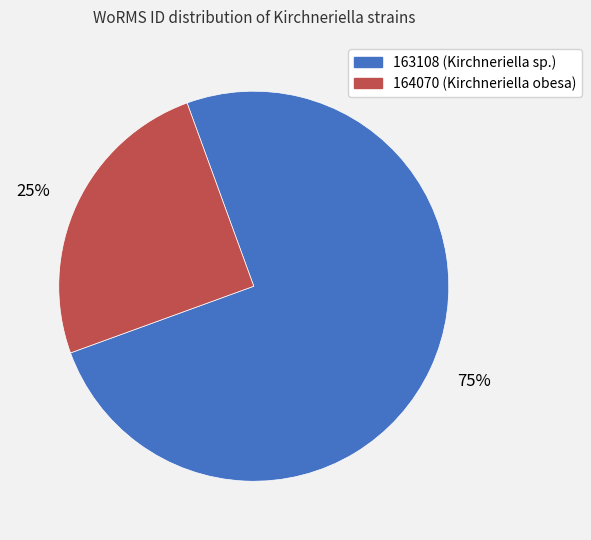

How many slices are in this pie chart?

2